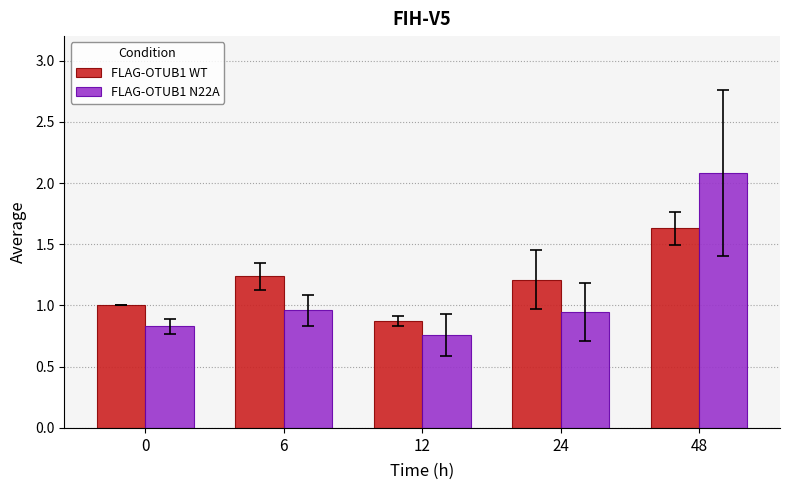

What is the difference between the FLAG-OTUB1 WT values at 0 and 12?

0.1